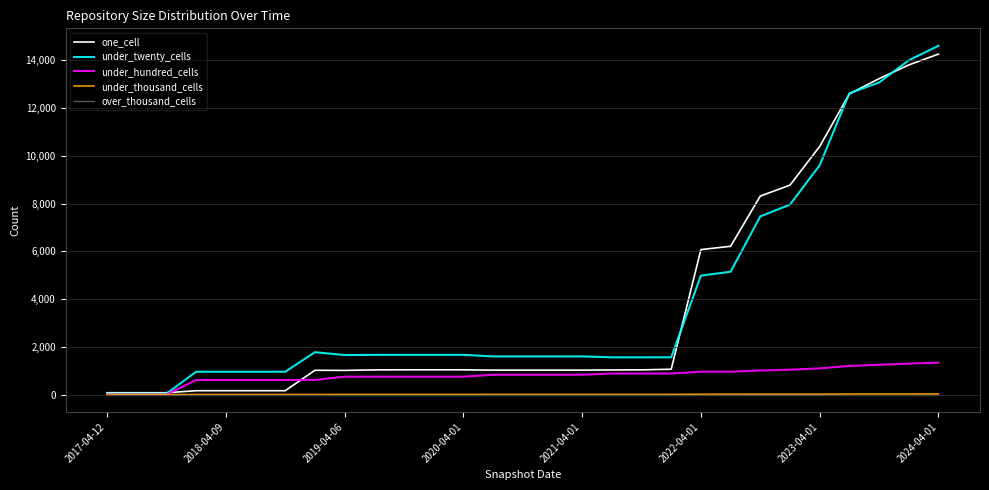

What is the greatest value displayed?

14612